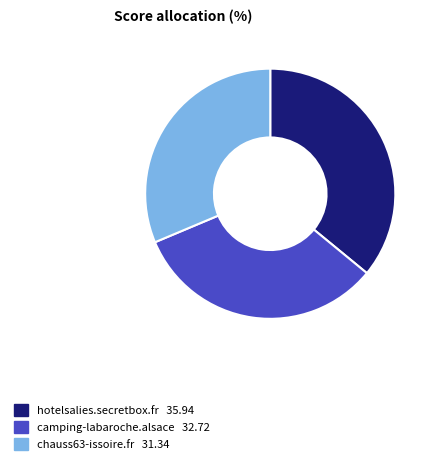

Approximately how many times larger is the value at chauss63-issoire.fr compared to hotelsalies.secretbox.fr?

0.9